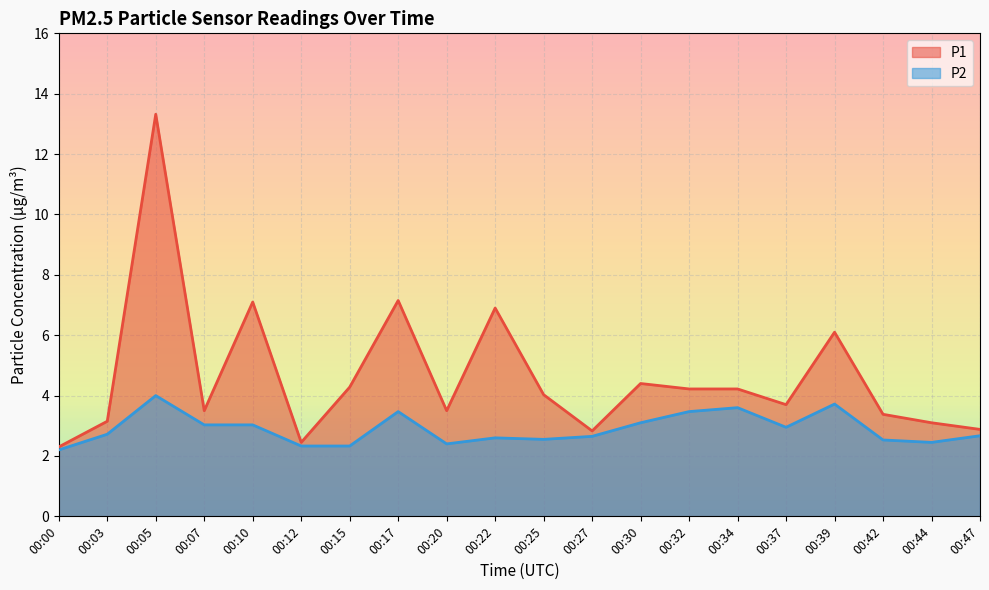

What is the average value of the P1 series?

4.6